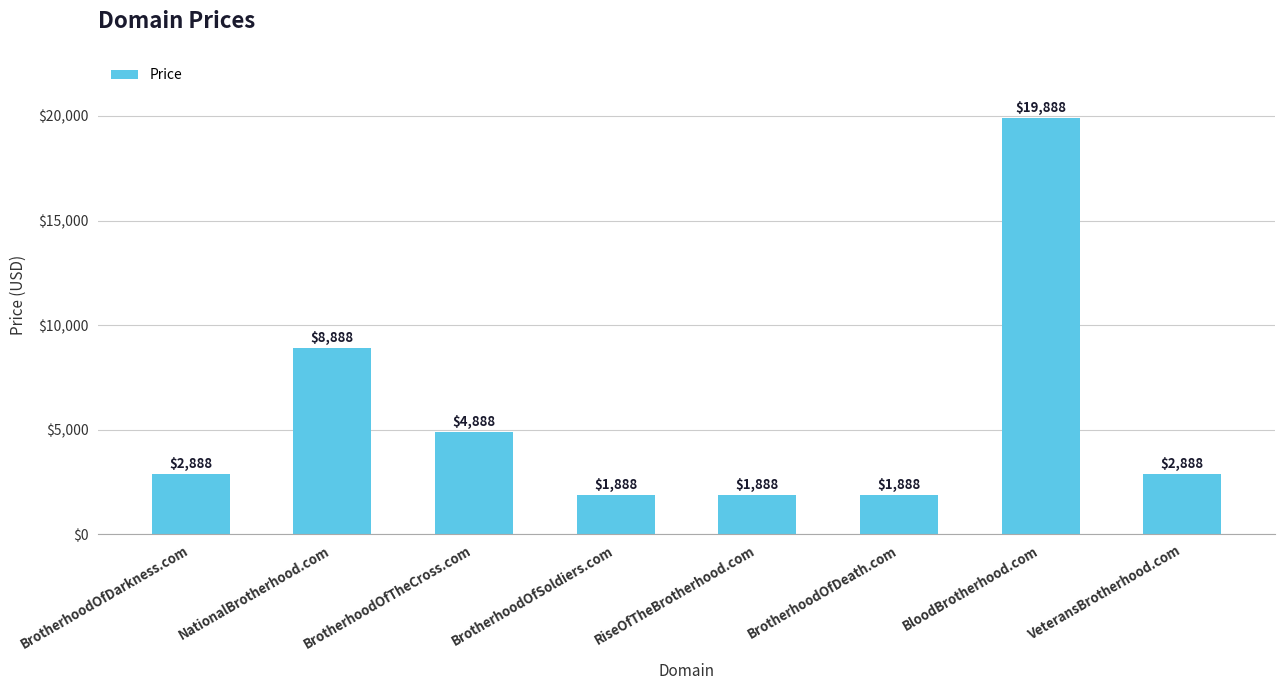

What value does the data have at BrotherhoodOfSoldiers.com?

1888